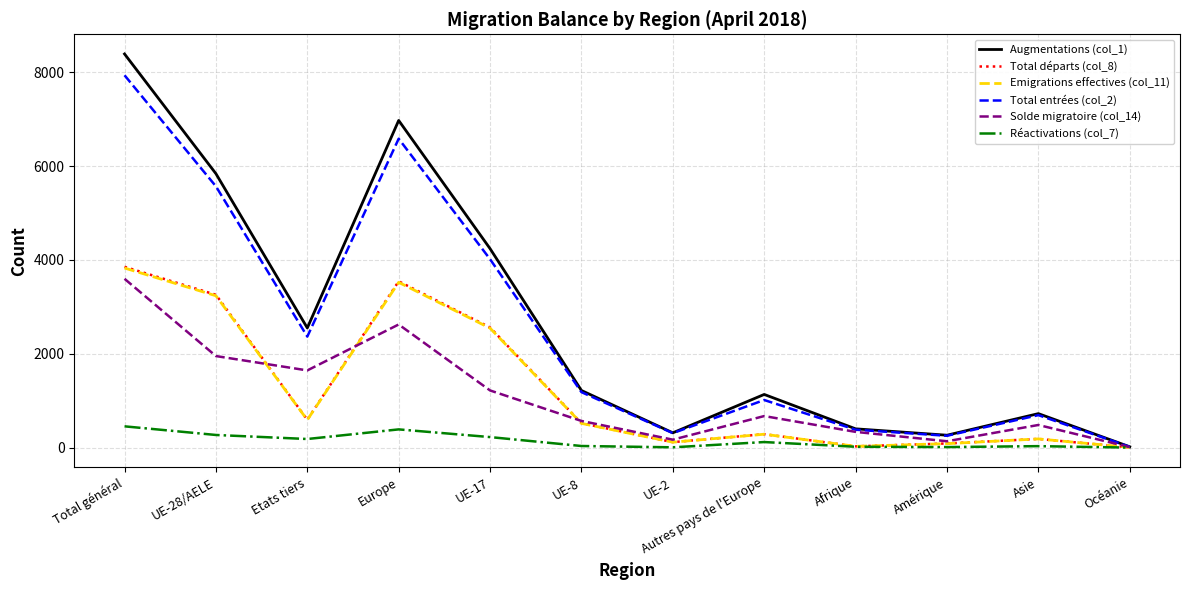

The value of Augmentations (col_1) at Amérique is 265. True or false?

True